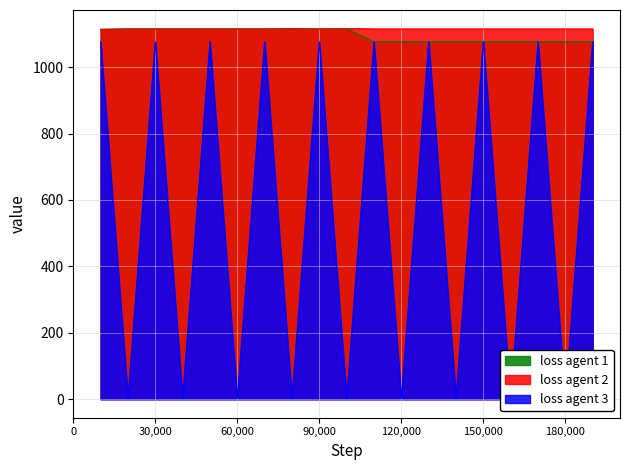

True or false: Vote and Ticket intersect in this chart.

False